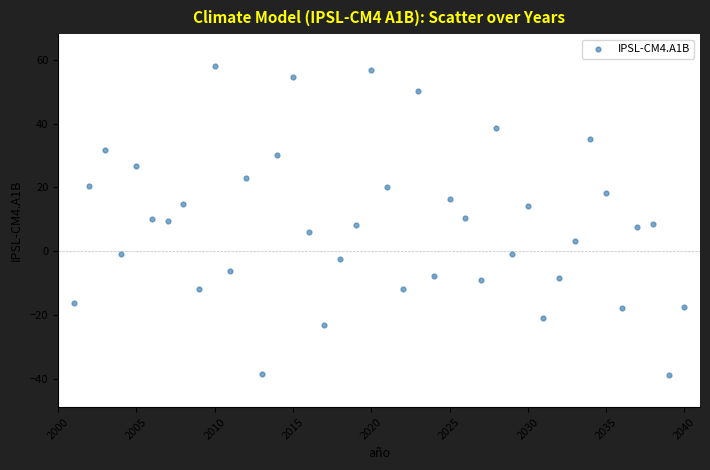

What is the range of Y values (max minus min)?

96.8